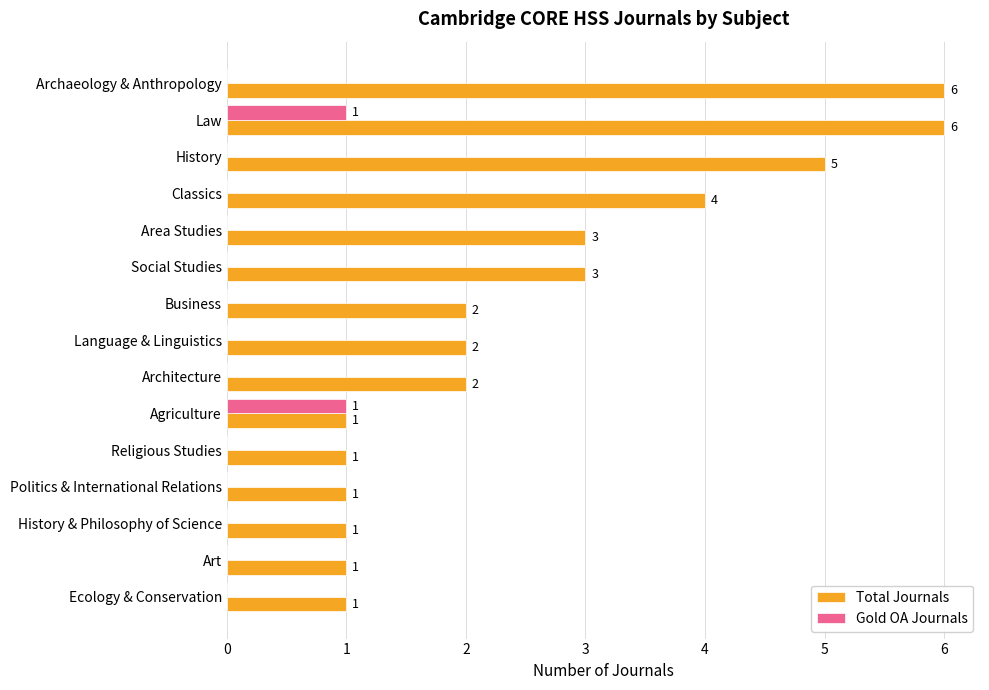

How many Total Journals values are between 1 and 4?

12